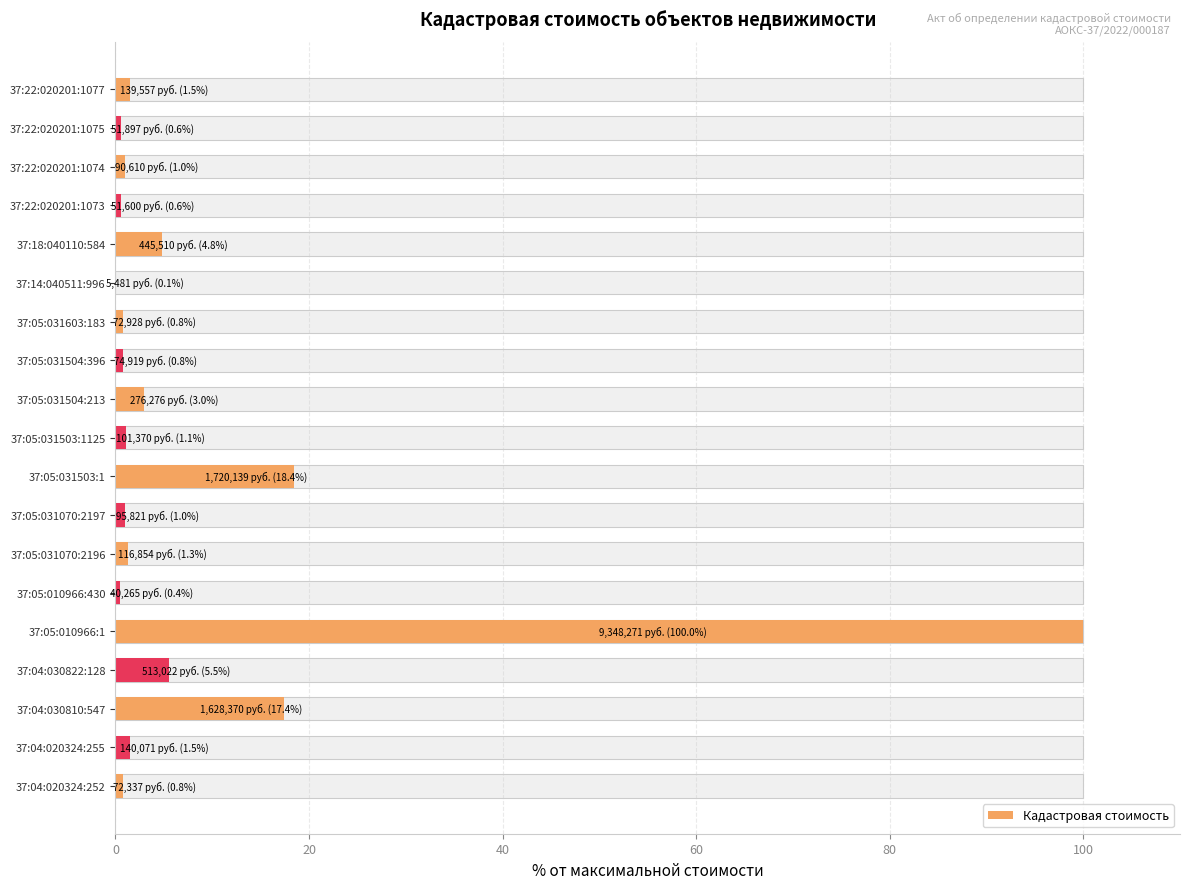

The chart shows a value of 11.4 at 37:05:031503:1. True or false?

False